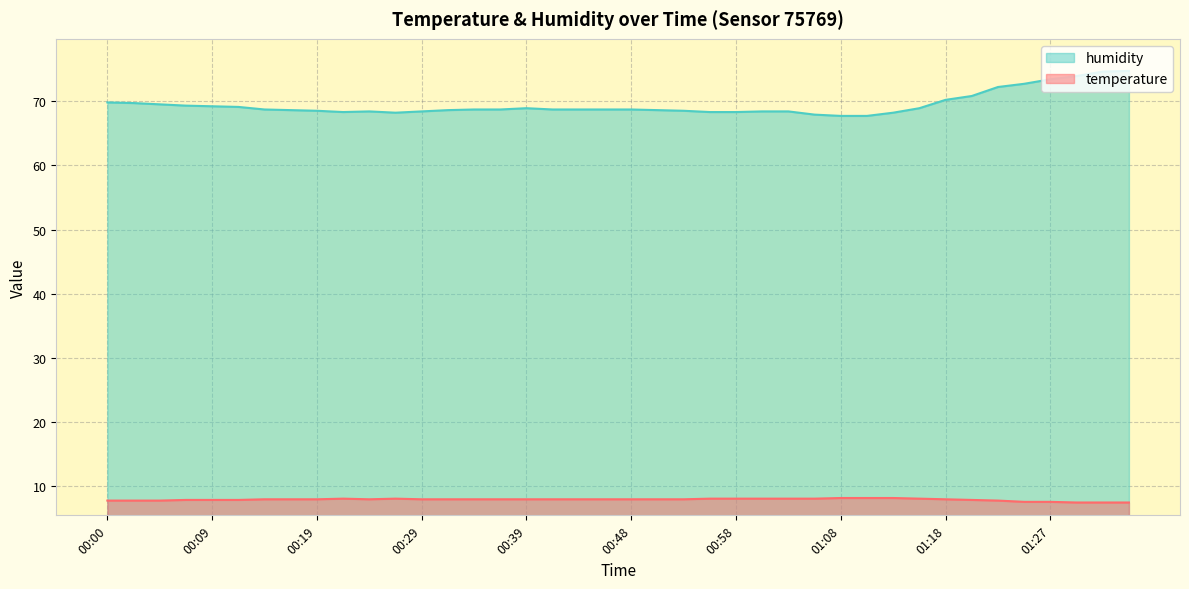

Count the temperature values in the range 7 to 8.

29